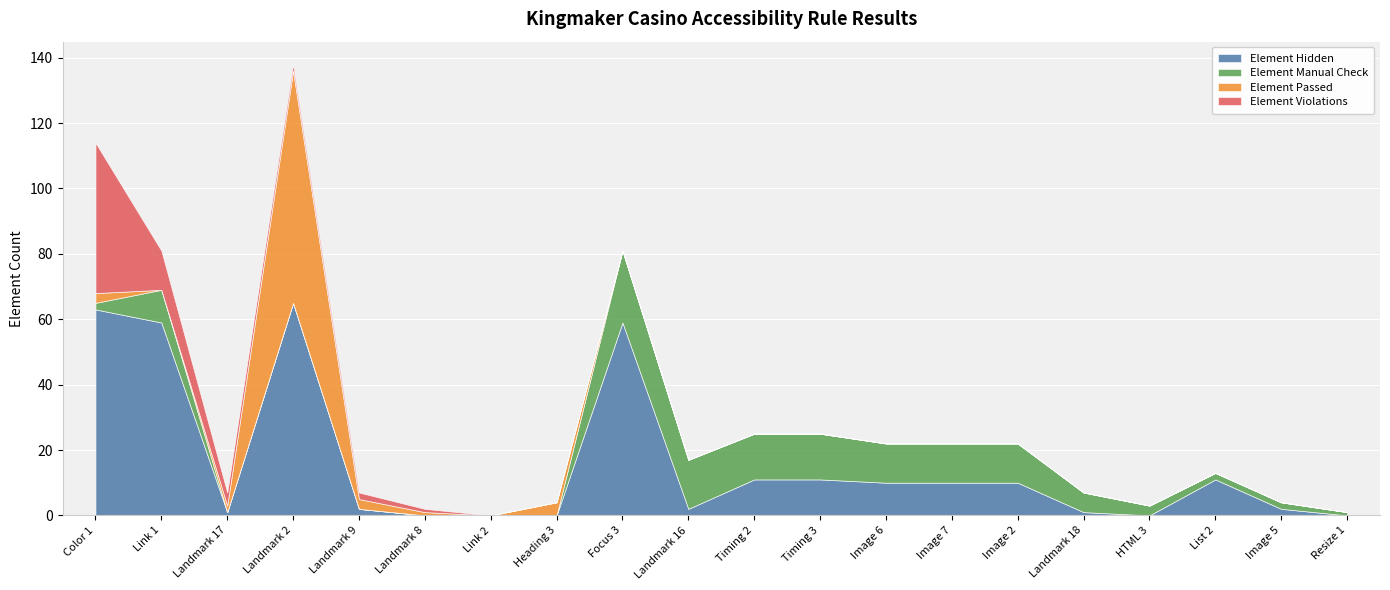

Between Timing 3 and HTML 3, which series saw the biggest shift?

Element Hidden